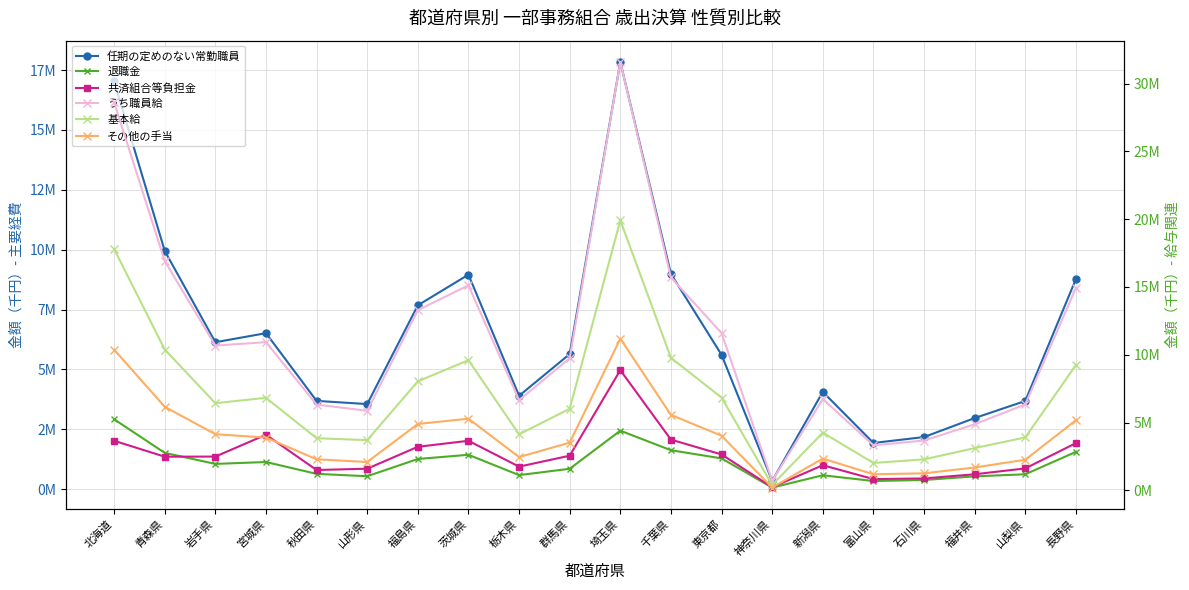

What is the spread (max minus min) of values at 東京都?

10312683